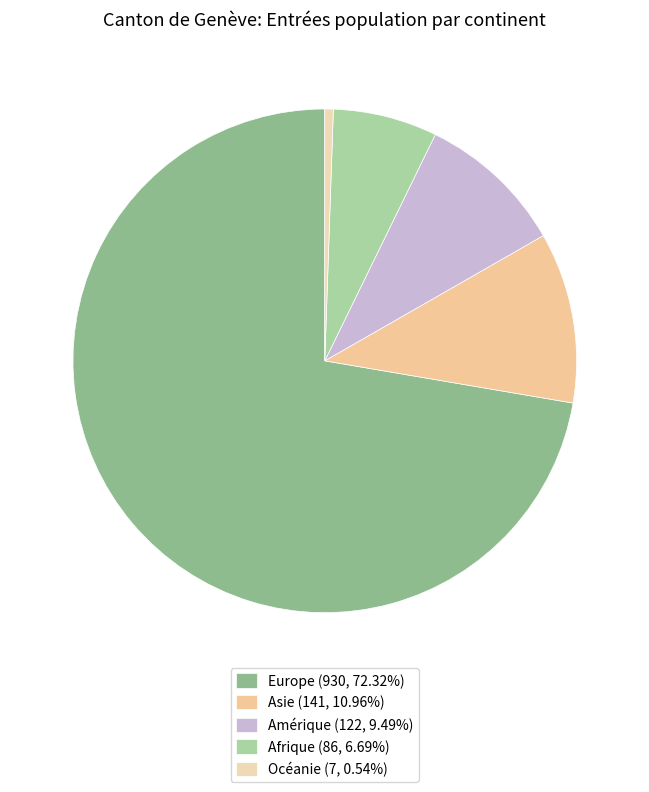

How many slices are in this pie chart?

5